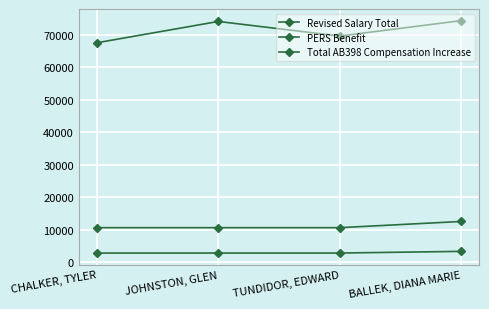

At how many categories does at least one series exceed 54466?

4